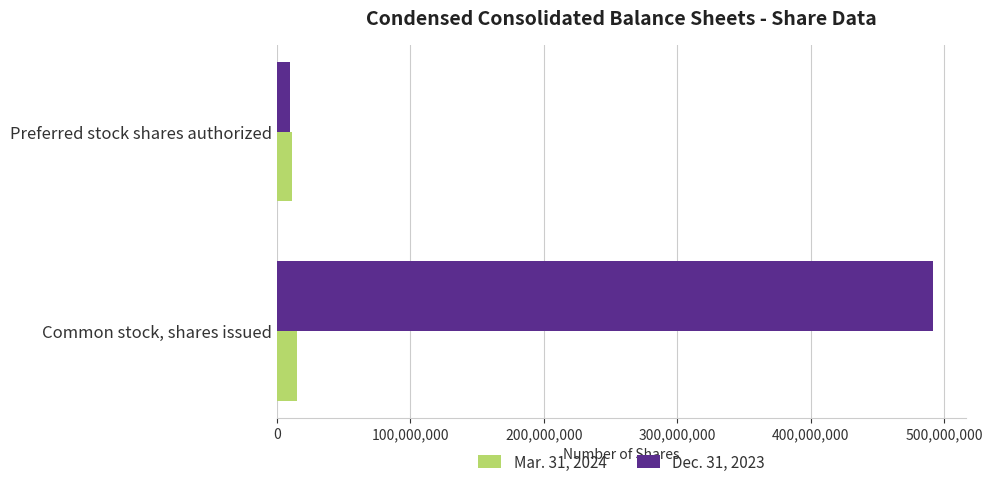

Which series has the largest range (max minus min)?

Dec. 31, 2023